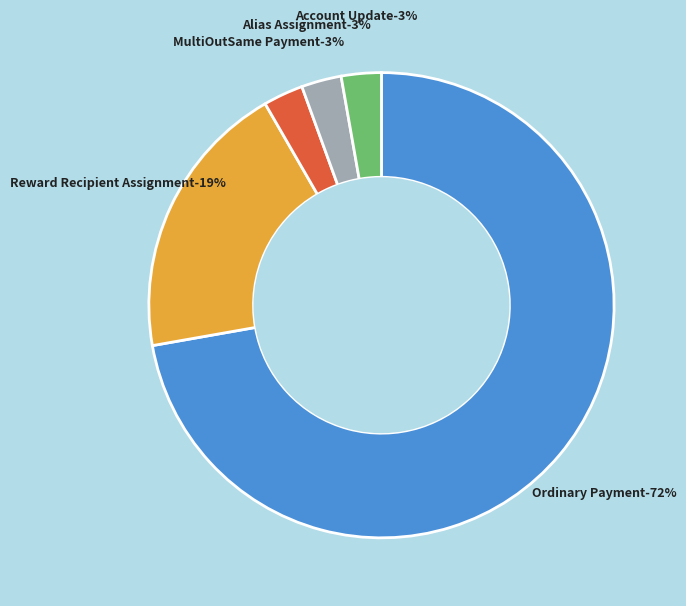

How many slices are in this pie chart?

5